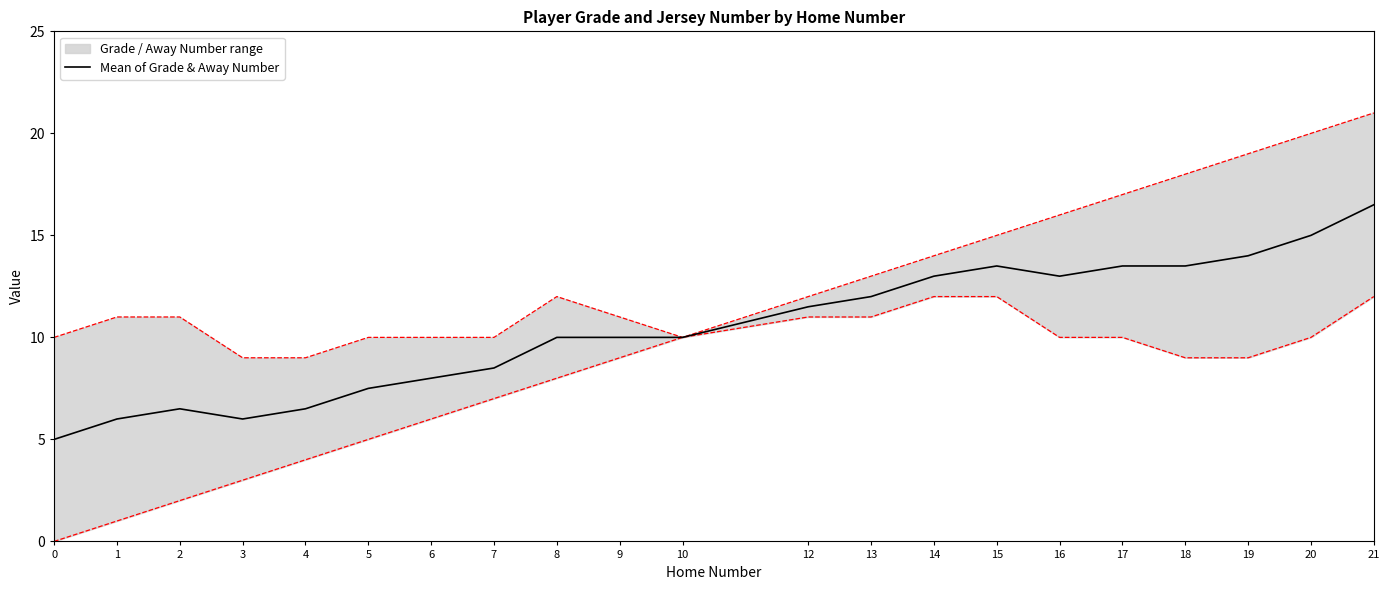

What is the difference between the values at 4 and 9?

3.5